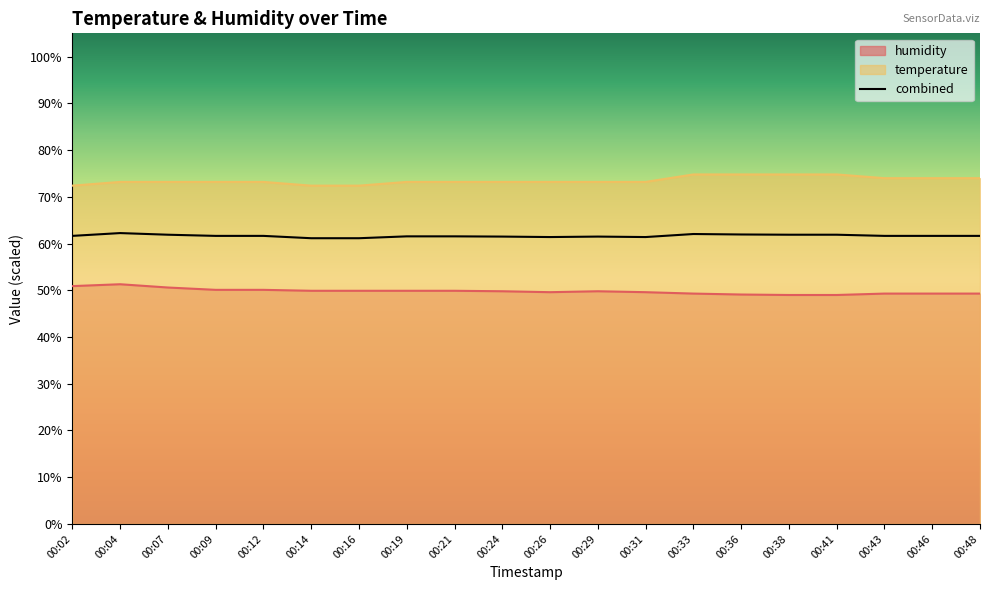

What is the spread (max minus min) of values at 00:48?

24.7